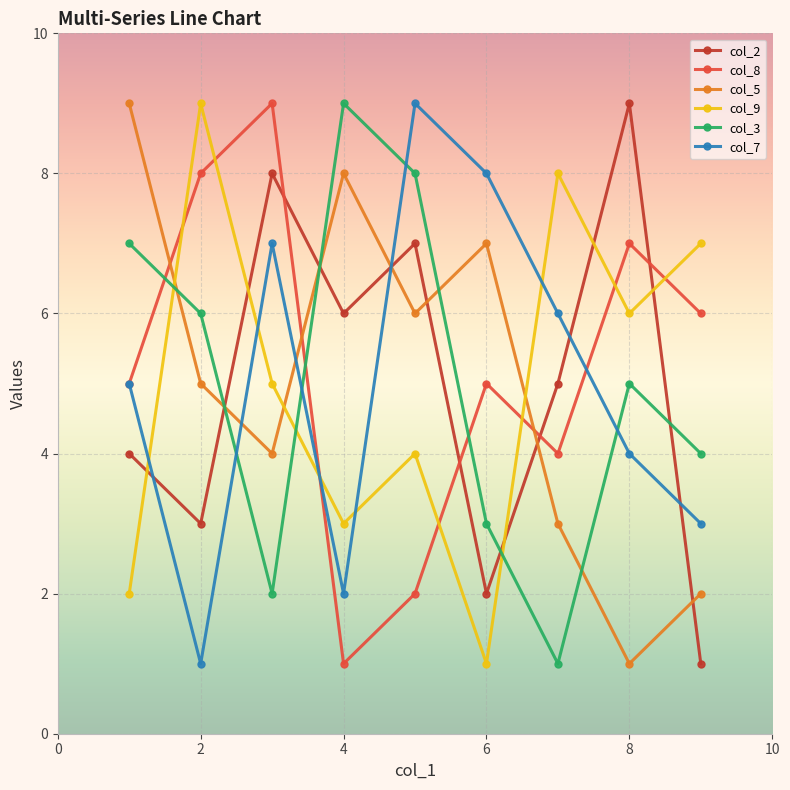

Reading left to right, extract all data points from this chart.

col_2: 4	3	8	6	7	2	5	9	1
col_8: 5	8	9	1	2	5	4	7	6
col_5: 9	5	4	8	6	7	3	1	2
col_9: 2	9	5	3	4	1	8	6	7
col_3: 7	6	2	9	8	3	1	5	4
col_7: 5	1	7	2	9	8	6	4	3